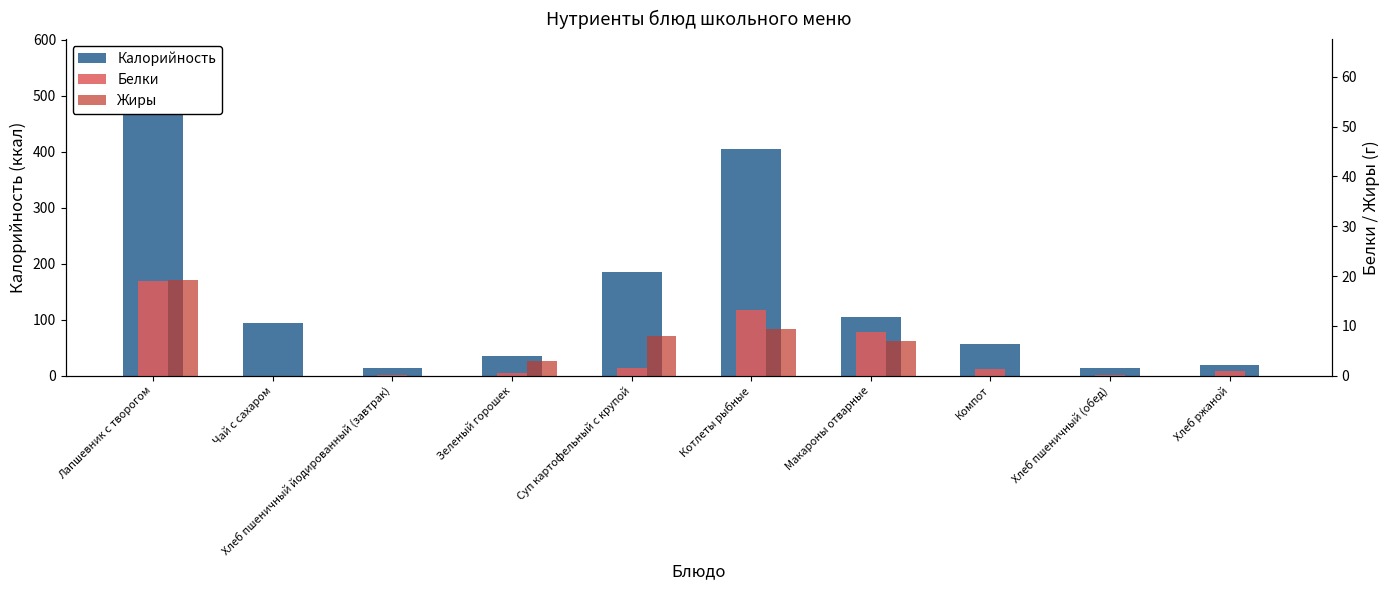

How many groups of bars are there?

10